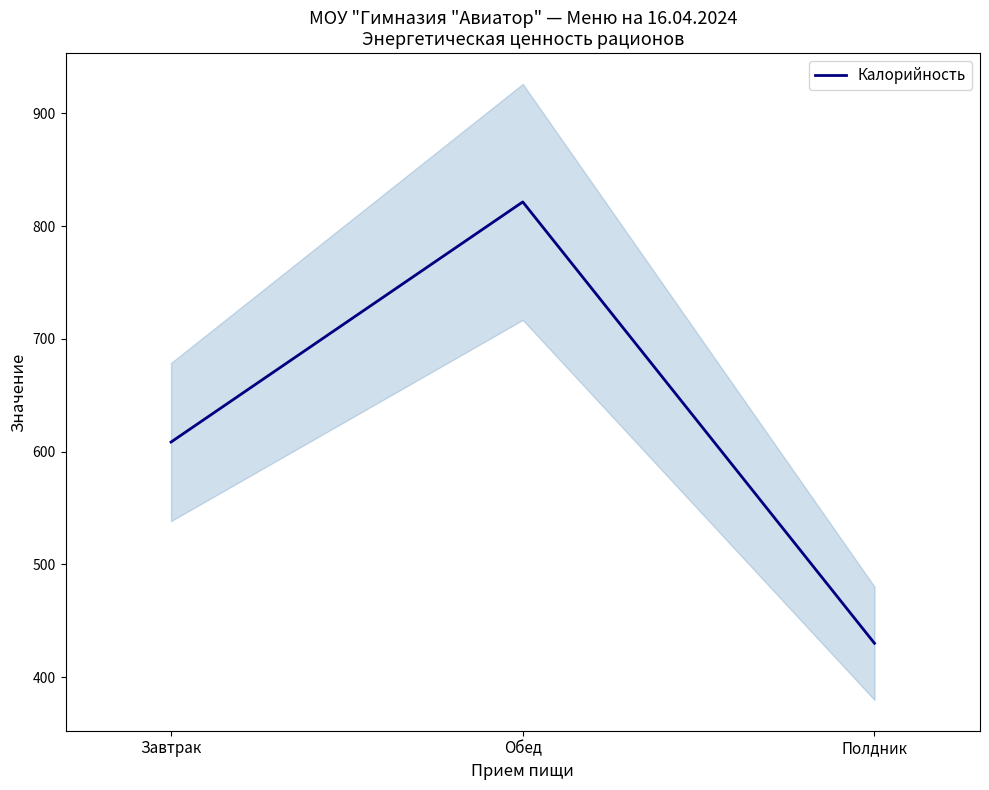

What is the label of the 2nd point from the right?

Обед